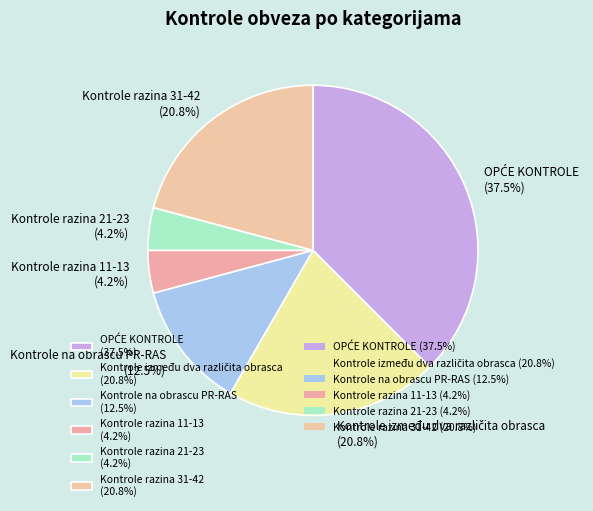

Between Kontrole razina 31-42 (20.8%) and Kontrole razina 21-23 (4.2%), which is larger?

Kontrole razina 31-42 (20.8%)